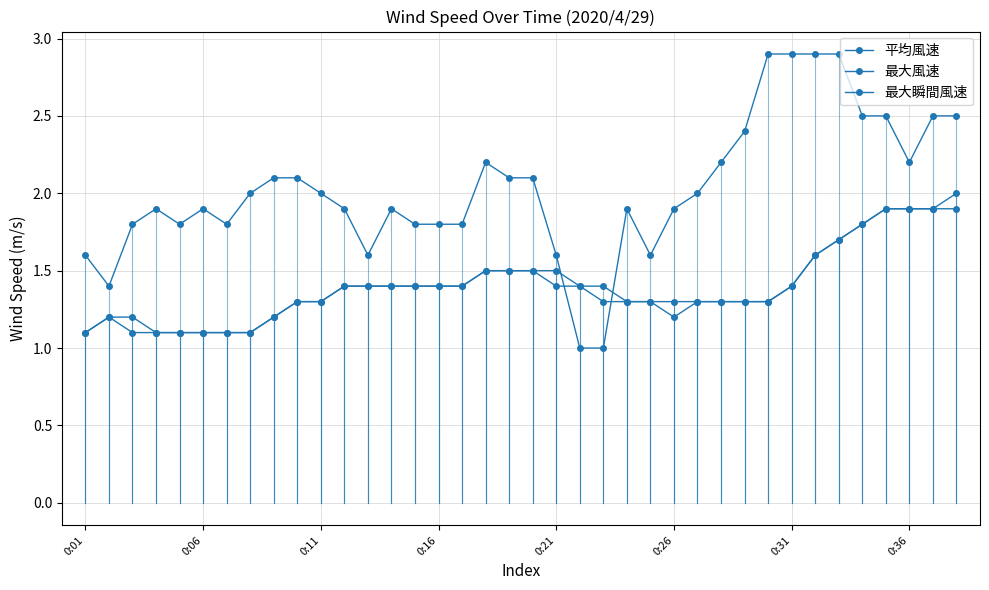

How many data points does each series have?

38